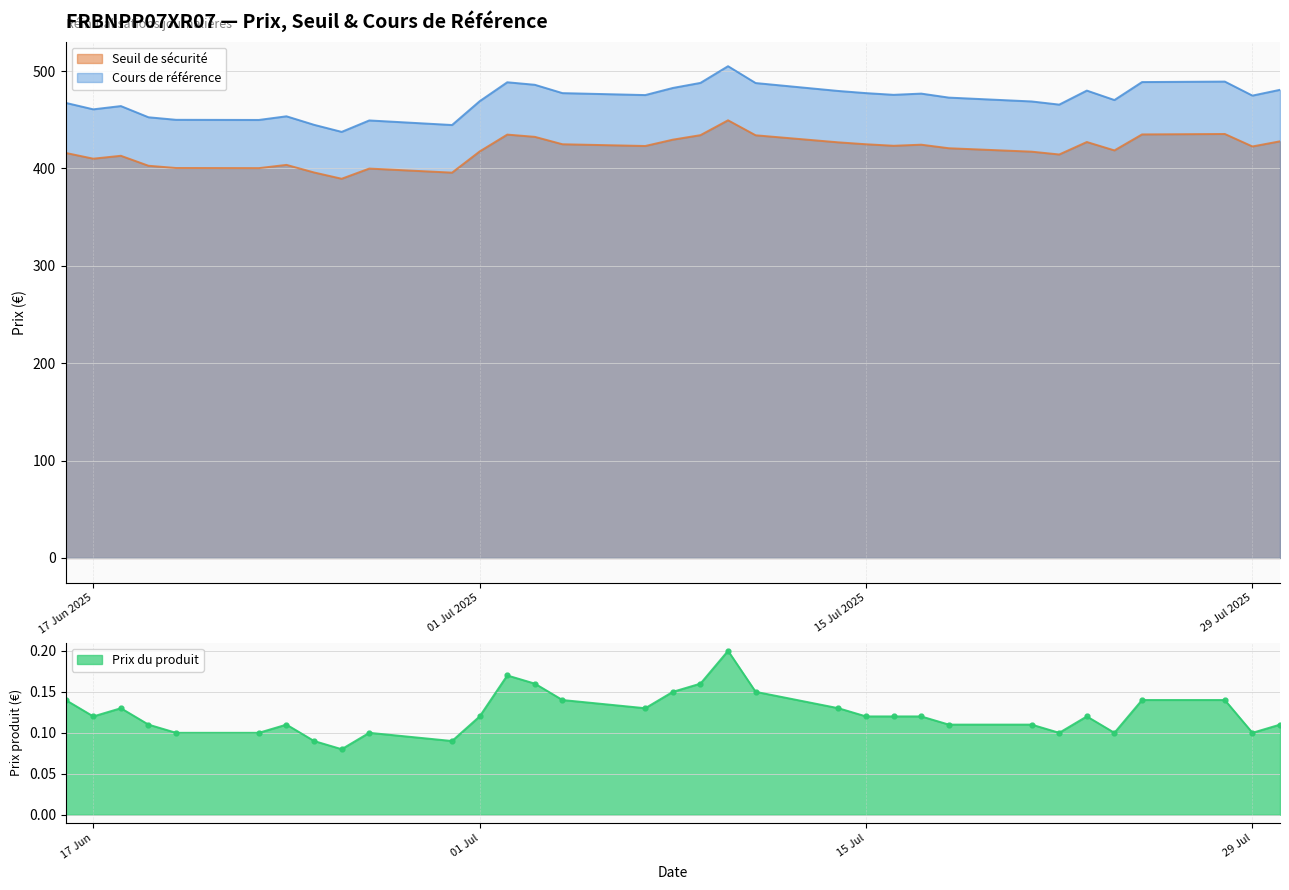

What is the lowest value of the Cours de référence series?

437.6